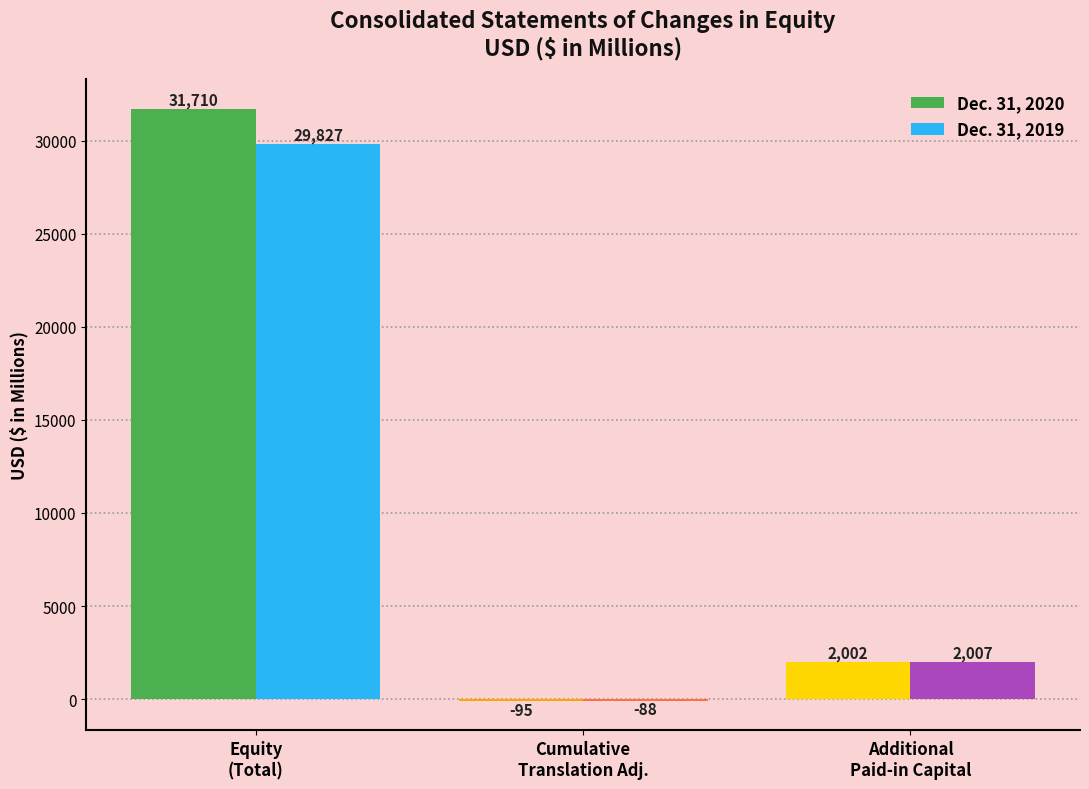

Reading left to right, transcribe all the data shown in this chart.

Dec. 31, 2020: Equity
(Total)=31710	Cumulative
Translation Adj.=-95	Additional
Paid-in Capital=2002
Dec. 31, 2019: Equity
(Total)=29827	Cumulative
Translation Adj.=-88	Additional
Paid-in Capital=2007